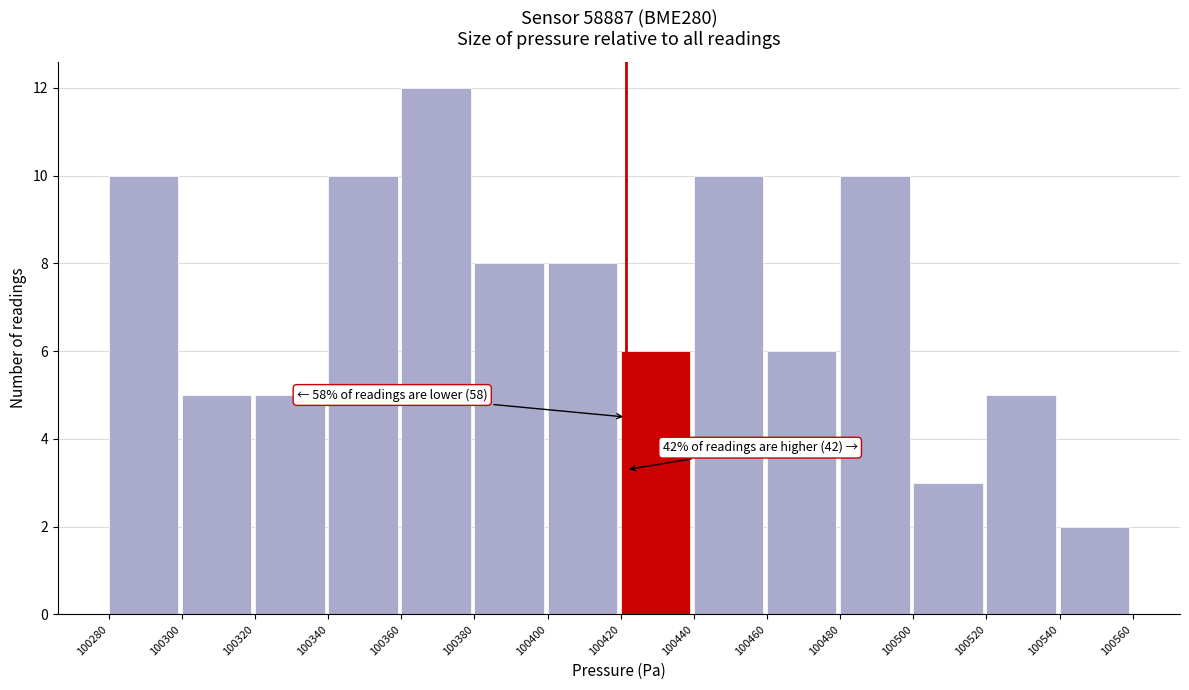

Which range on the x-axis has the tallest bar?

100360 to 100380